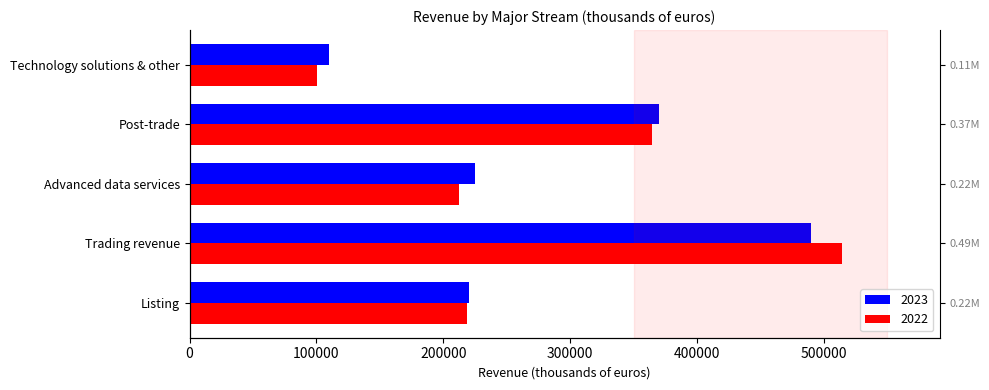

Which series has the widest spread of values?

2022